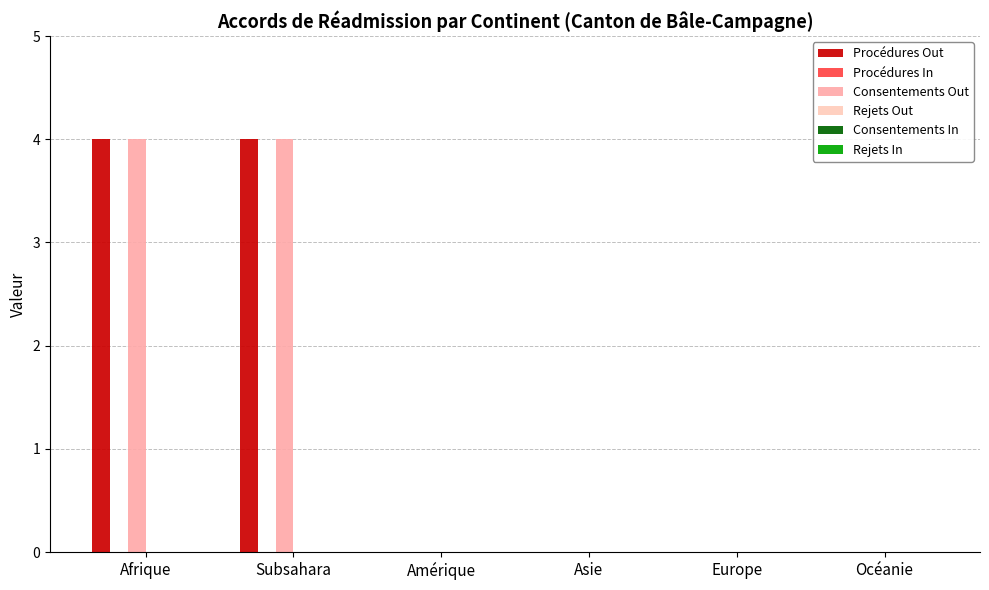

Which series has the largest total across all categories?

Procédures Out